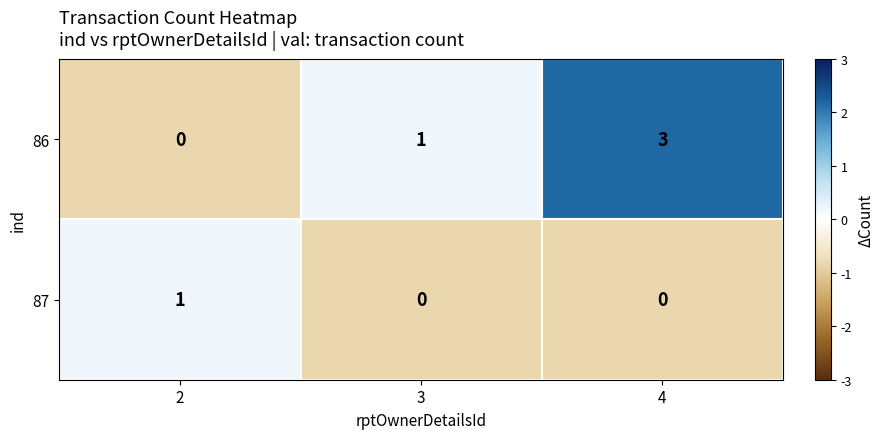

What is the sum of all 86 values?

4